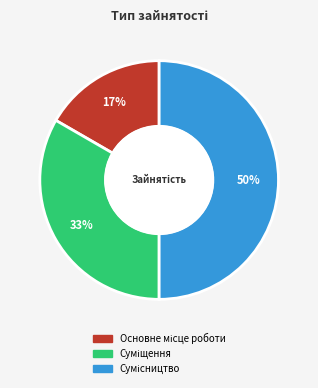

To the nearest percent, what is the average slice percentage?

33%